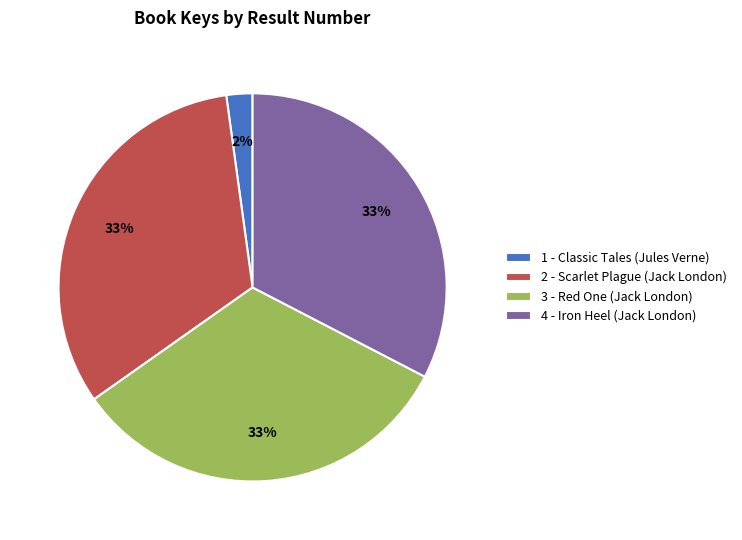

How many segments does this pie chart have?

4